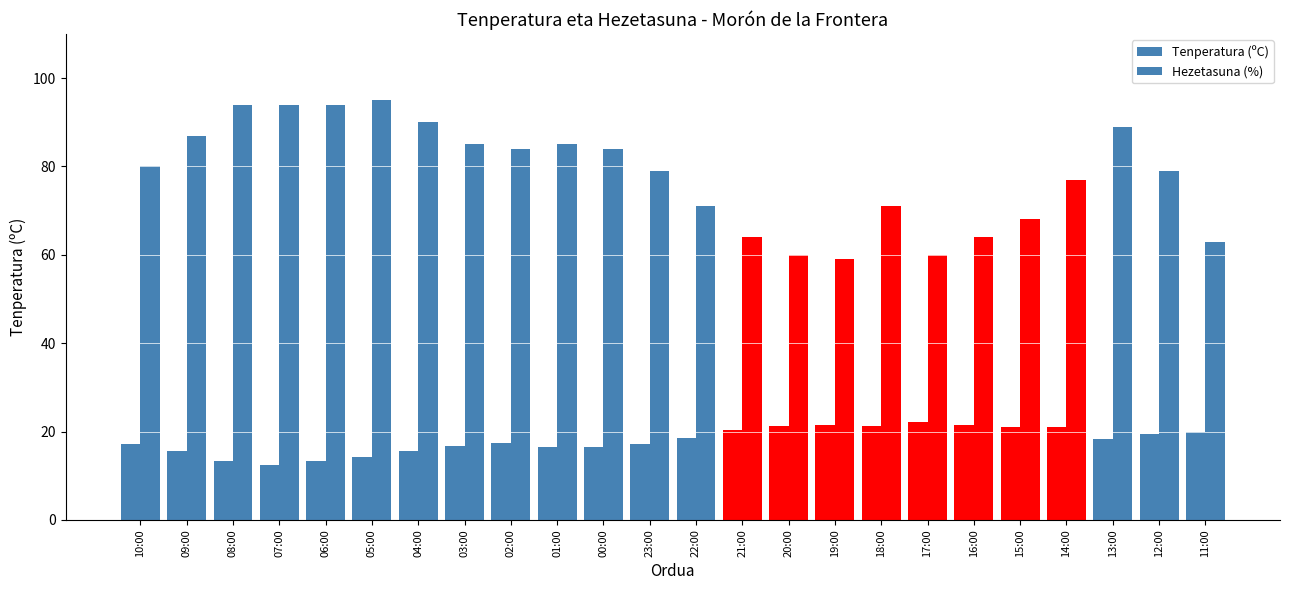

Is it true that Tenperatura (ºC) equals 19.5 at 12:00?

True